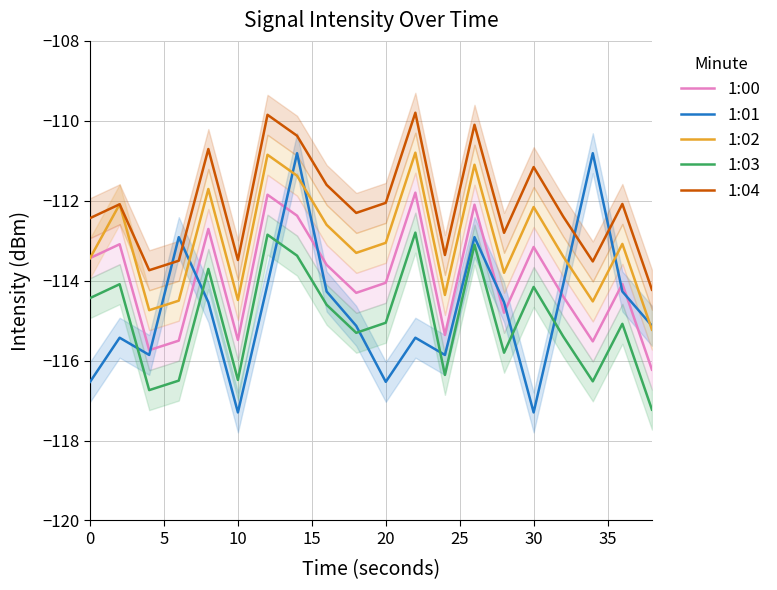

Rank the series at 15 from lowest to highest value.

1:03, 1:00, 1:02, 1:04, 1:01